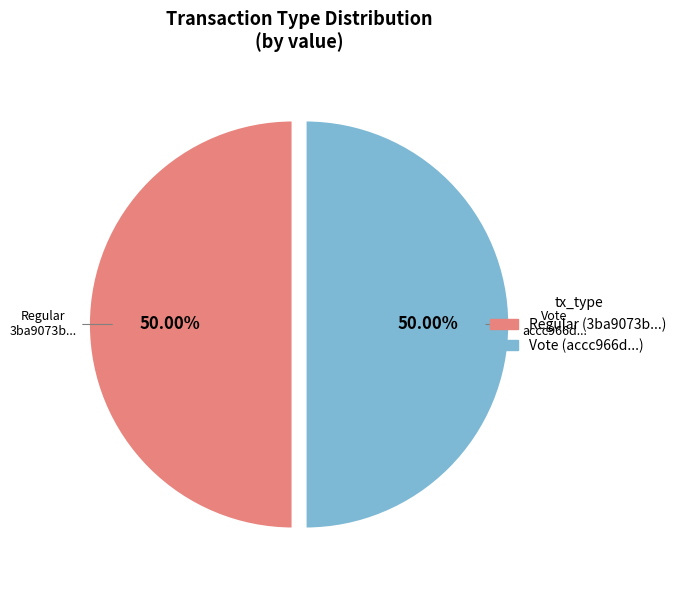

Count the number of slices in the pie.

2